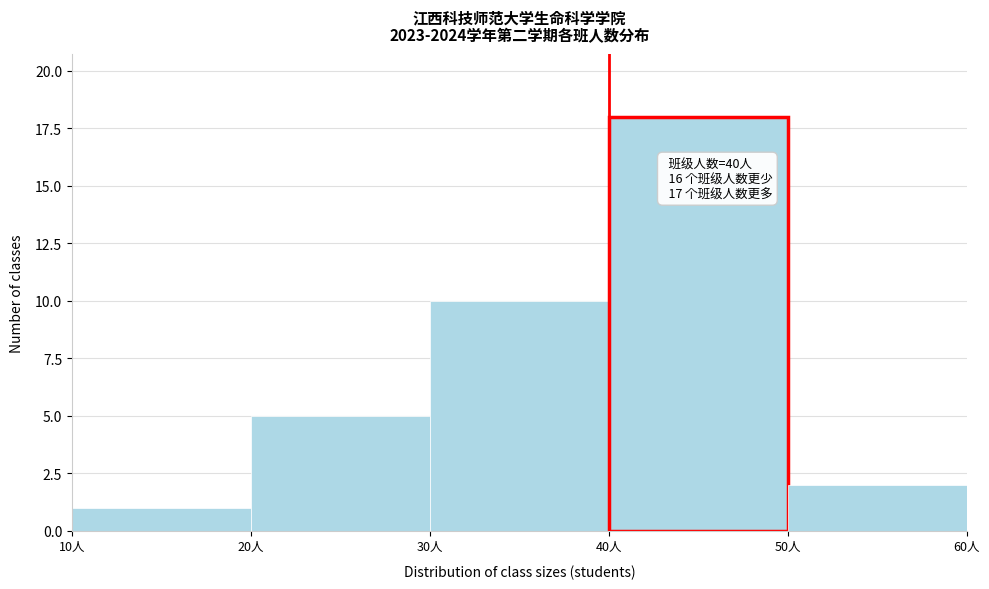

Over which range of the x-axis is the bar tallest?

40 to 50